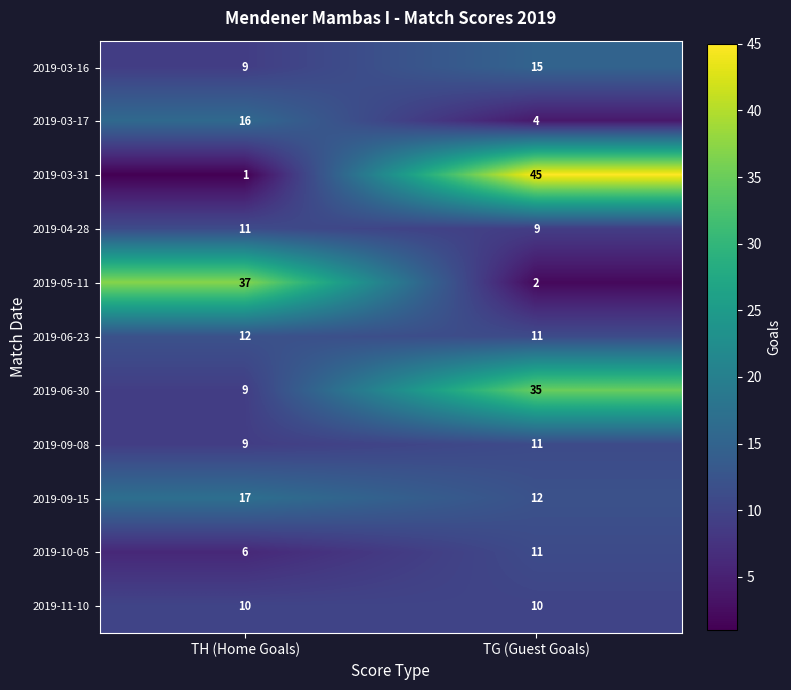

What value does the 2019-09-08 series have at TH (Home Goals)?

9